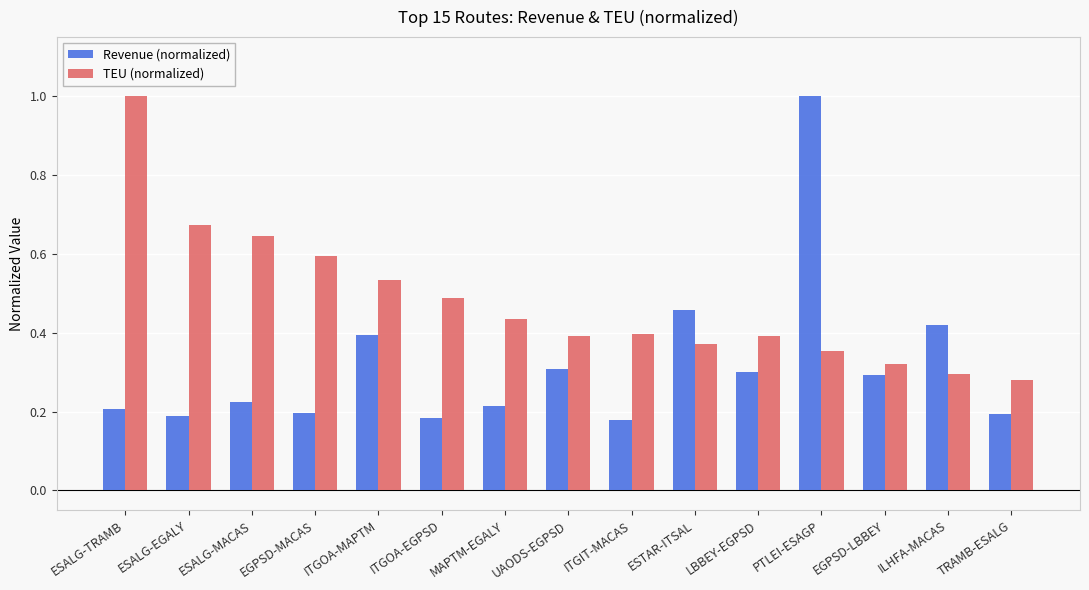

The value of TEU (normalized) at EGPSD-MACAS is 0.6. True or false?

True